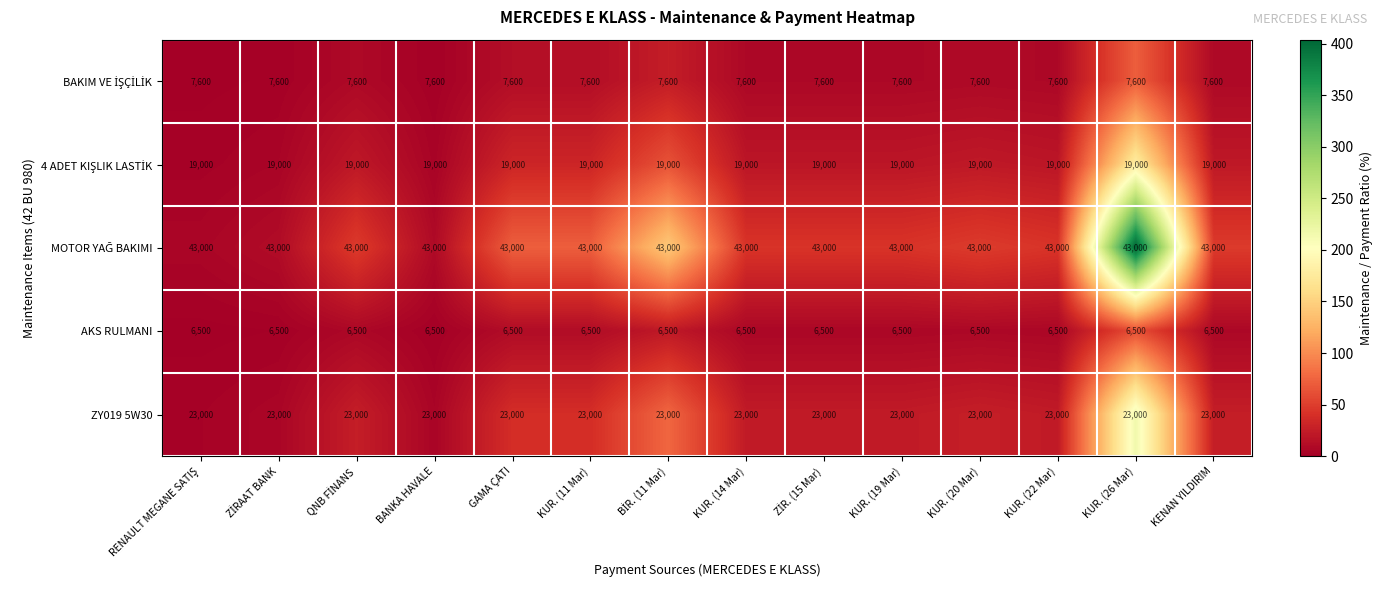

What is the maximum value for ZY019 5W30?

23000